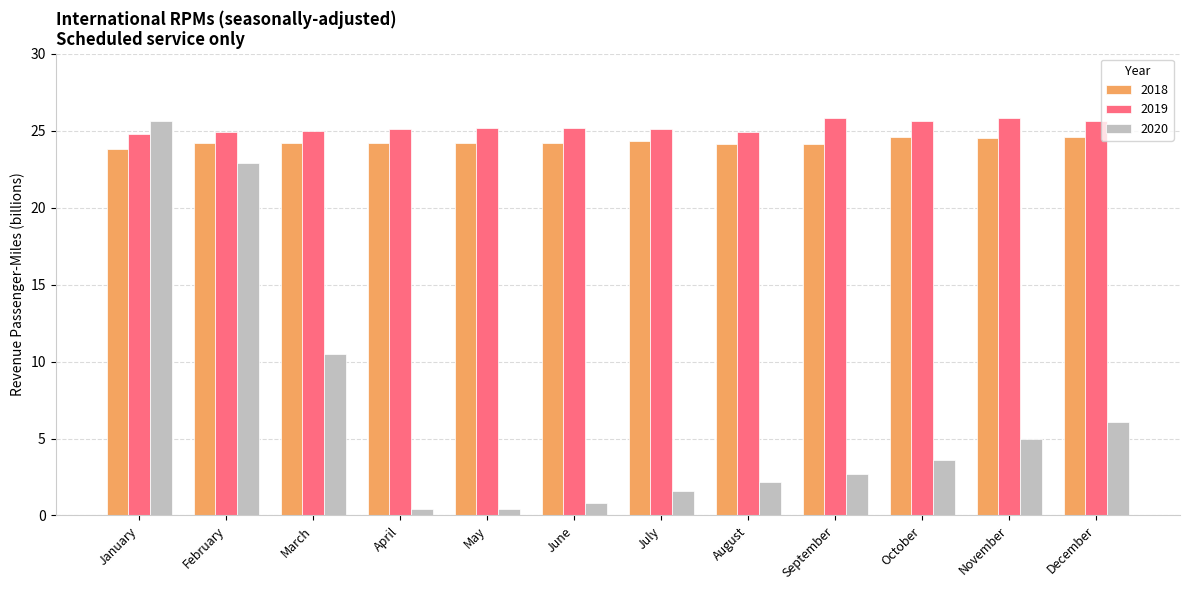

At which label does 2020 reach its peak?

January